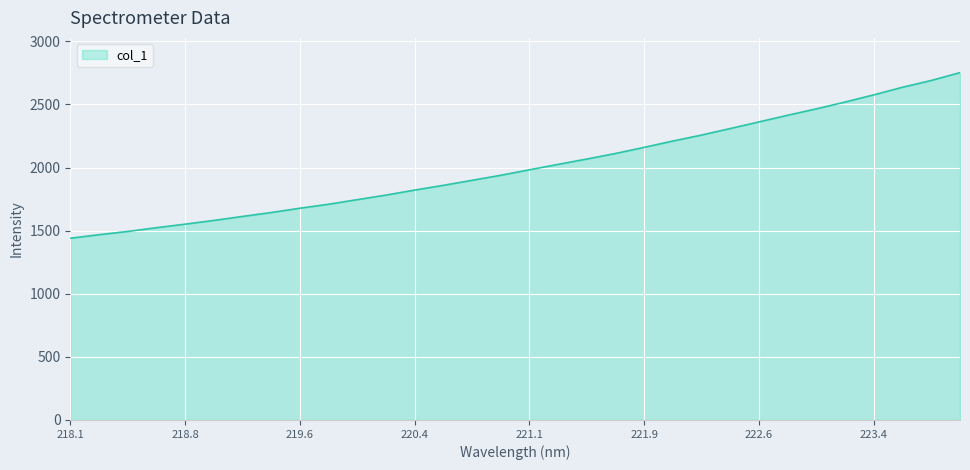

What is the label of the 26th point from the right?

219.2067